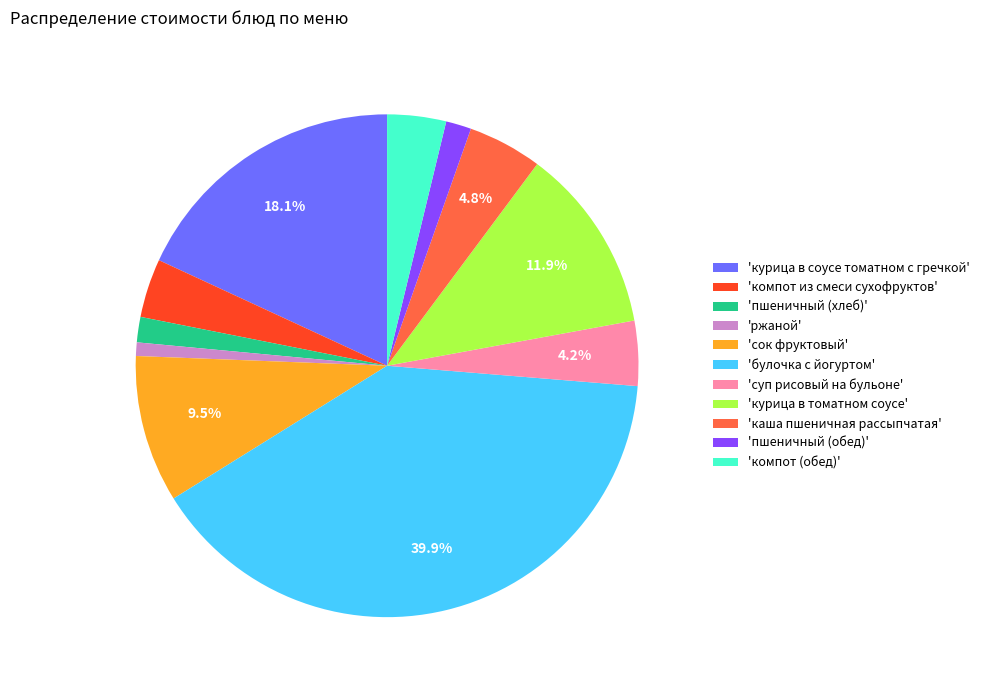

How many slices are in this pie chart?

11